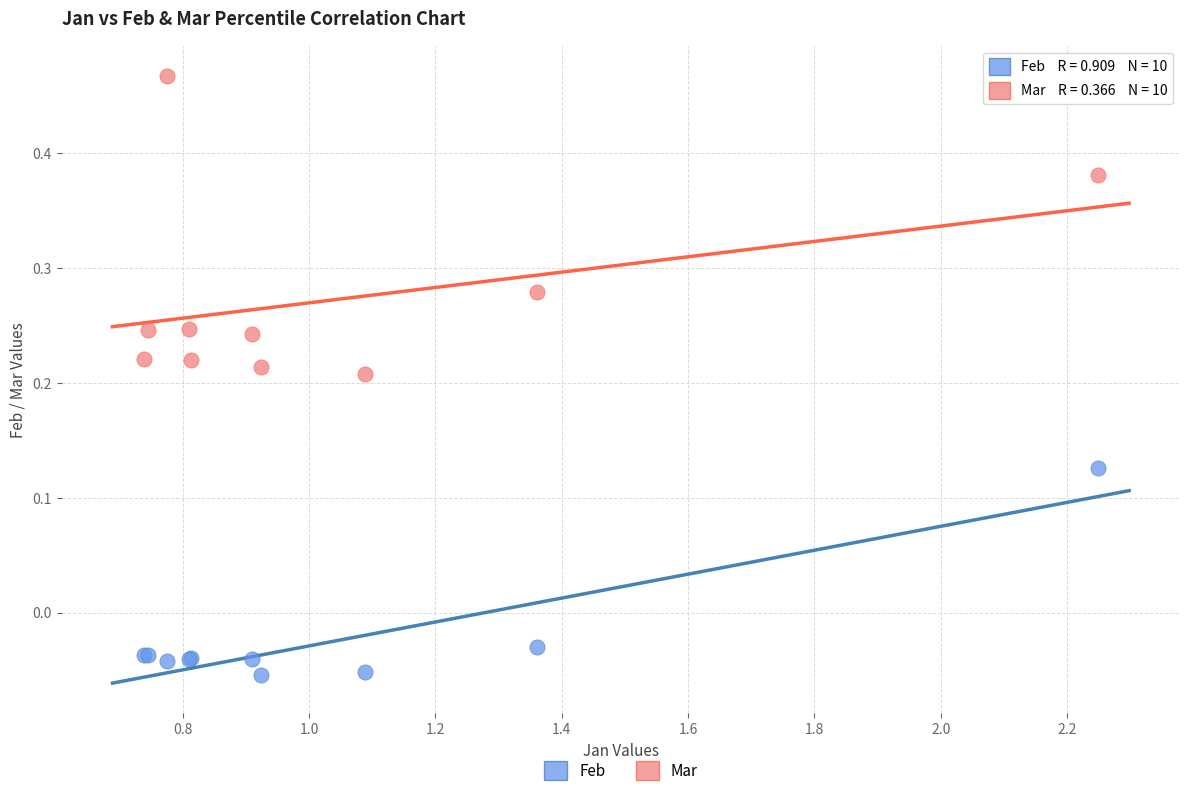

Which series reaches the maximum Y coordinate?

Mar